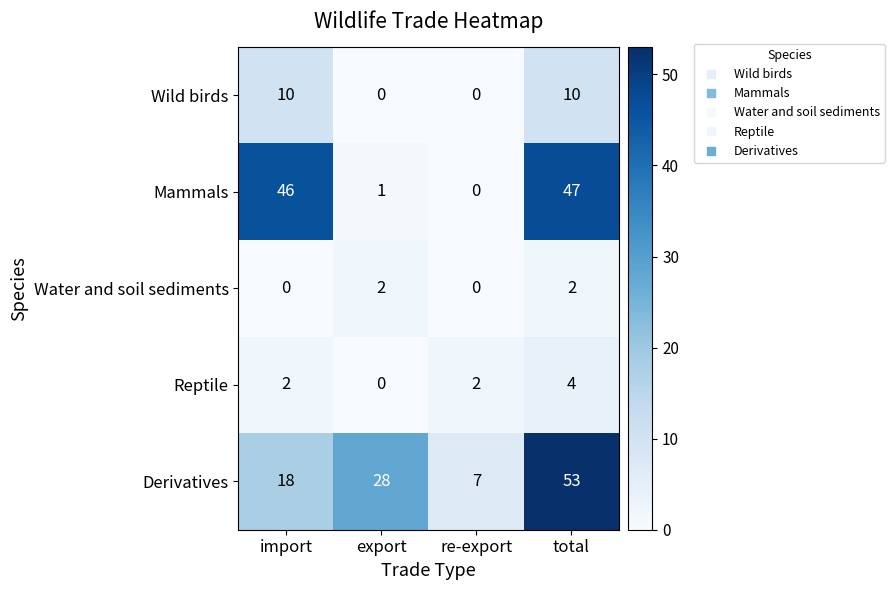

At which category is the sum across all series the highest?

total